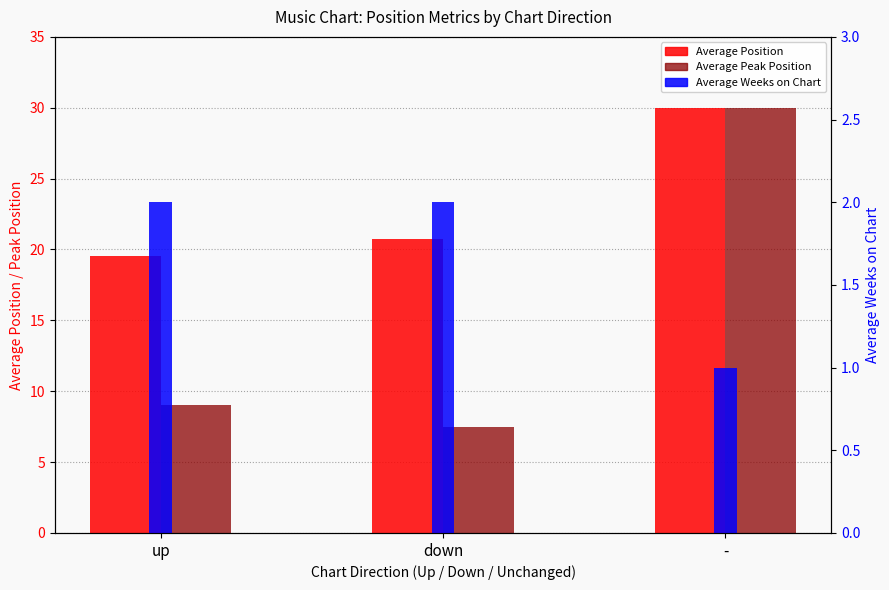

What is the label of the 1st bar from the left?

up